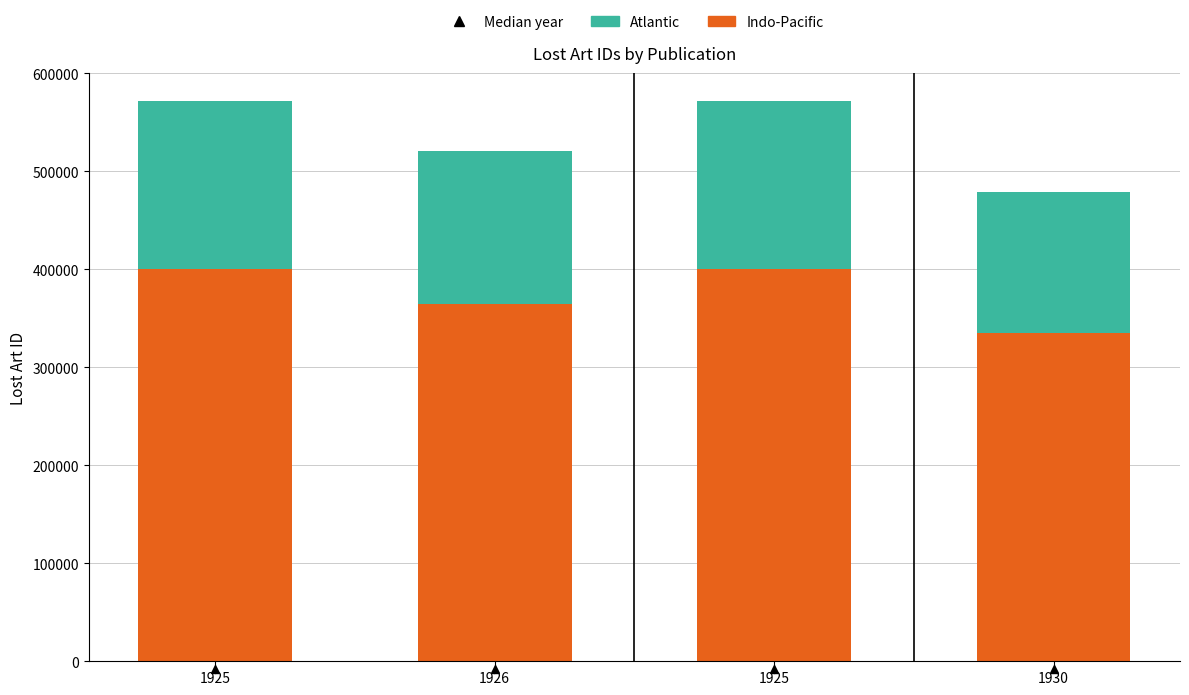

Which series has the widest spread of values?

Indo-Pacific